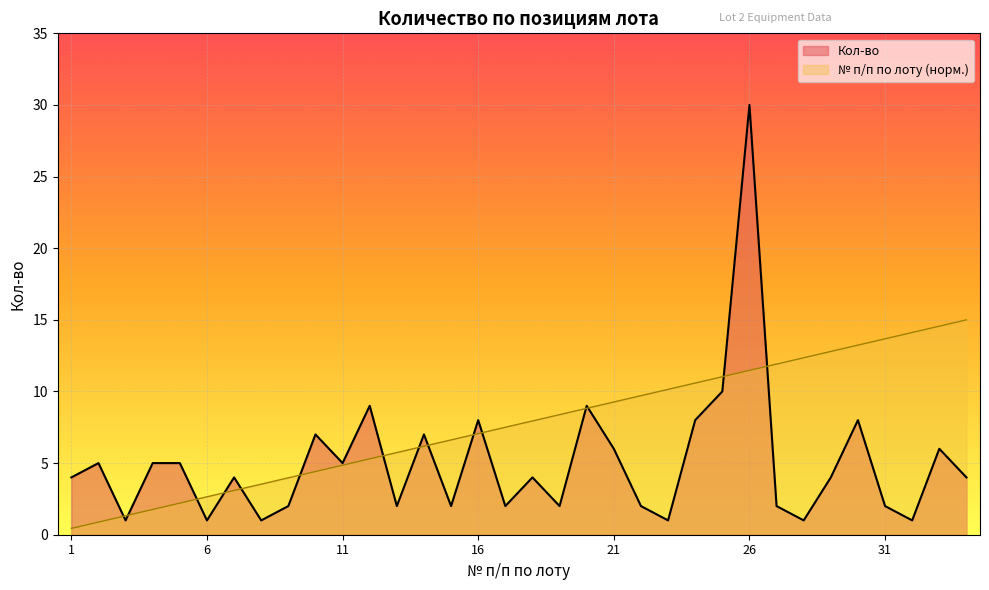

How many data points in № п/п по лоту are less than 7?

15